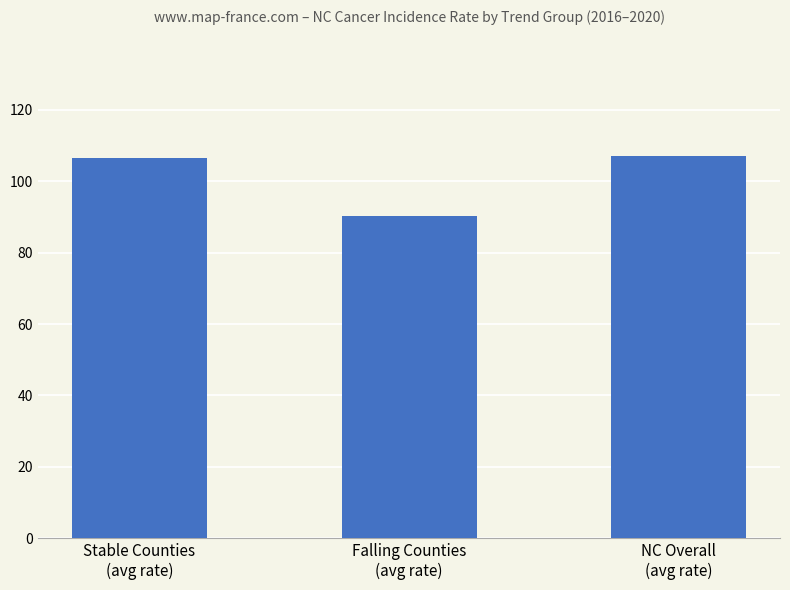

What is the label of the 3rd bar from the right?

Stable Counties
(avg rate)